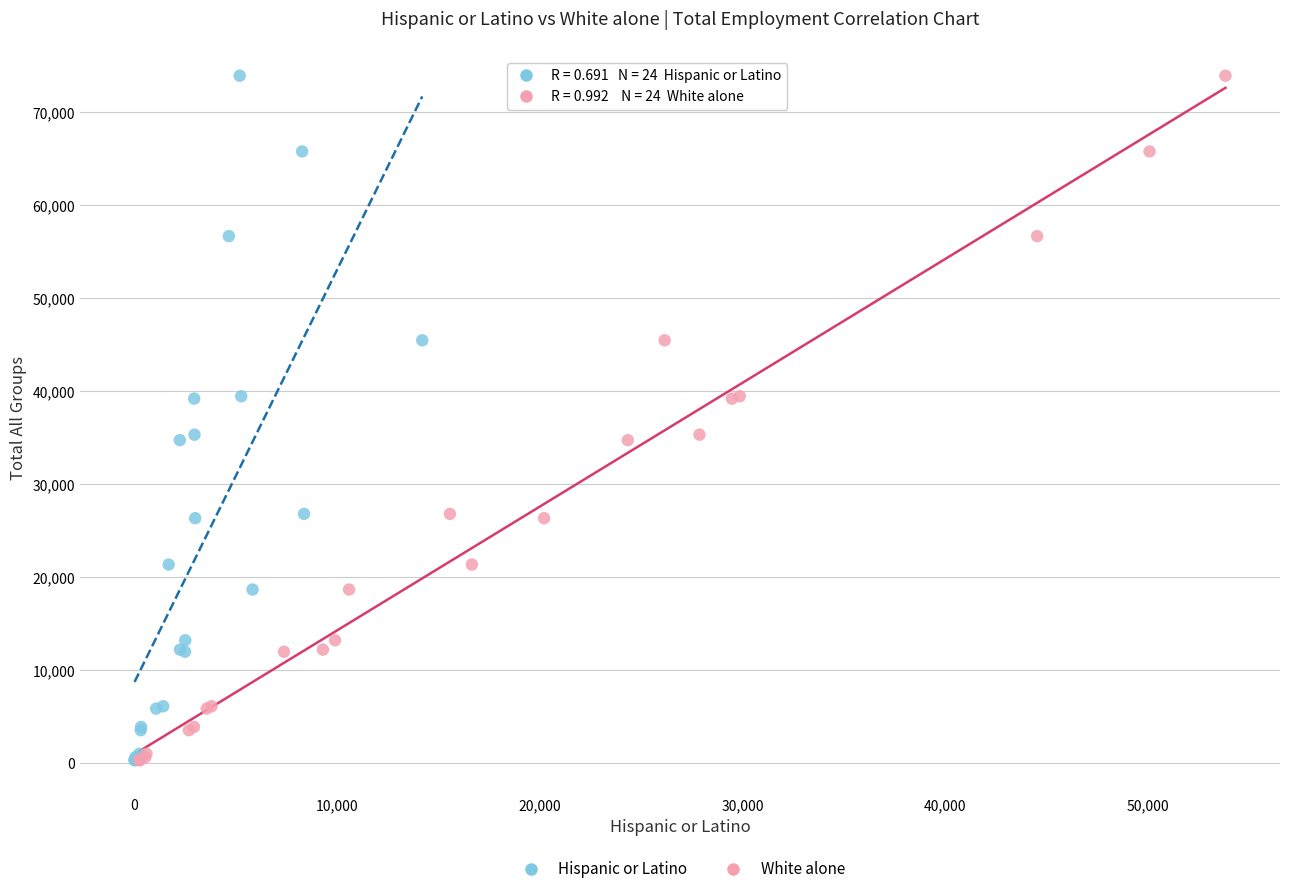

What are all the series names shown in the legend?

Hispanic or Latino, White alone